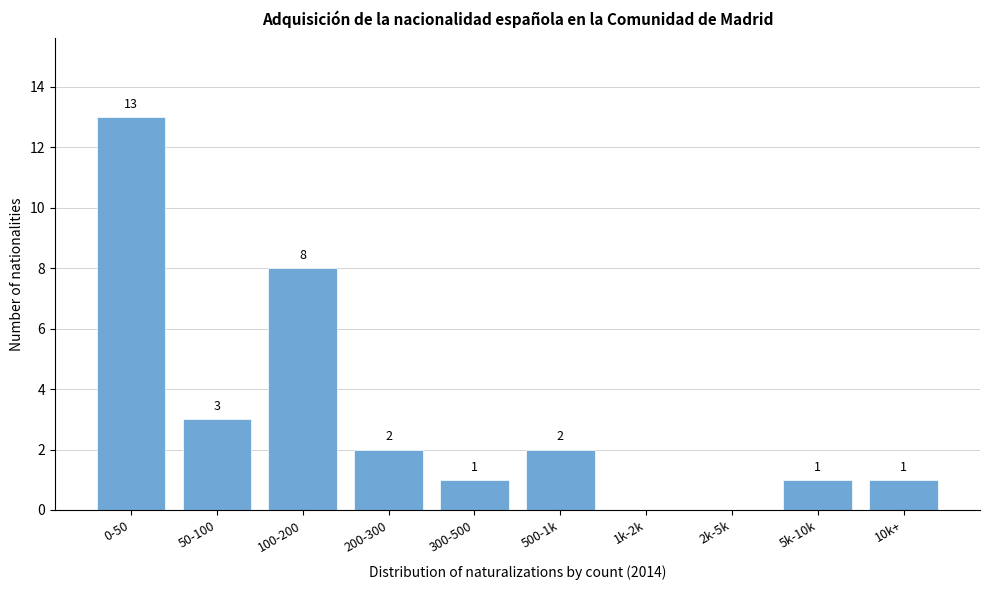

Reading right to left, transcribe all the data shown in this chart.

10k+=1	5k-10k=1	2k-5k=0	1k-2k=0	500-1k=2	300-500=1	200-300=2	100-200=8	50-100=3	0-50=13